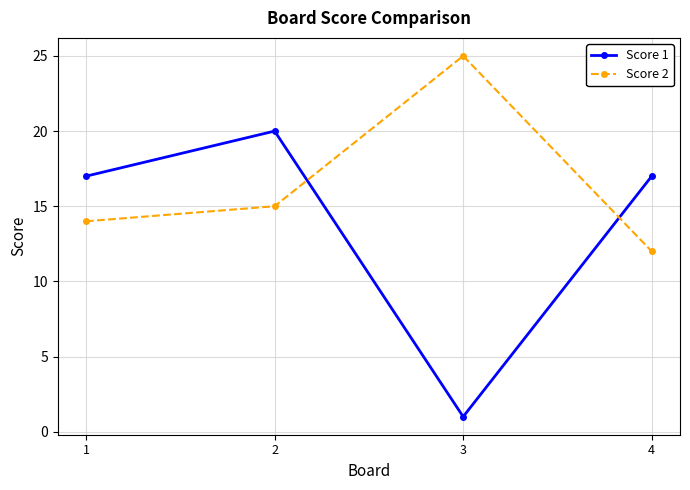

How many values in the Score 2 series are below 15?

2